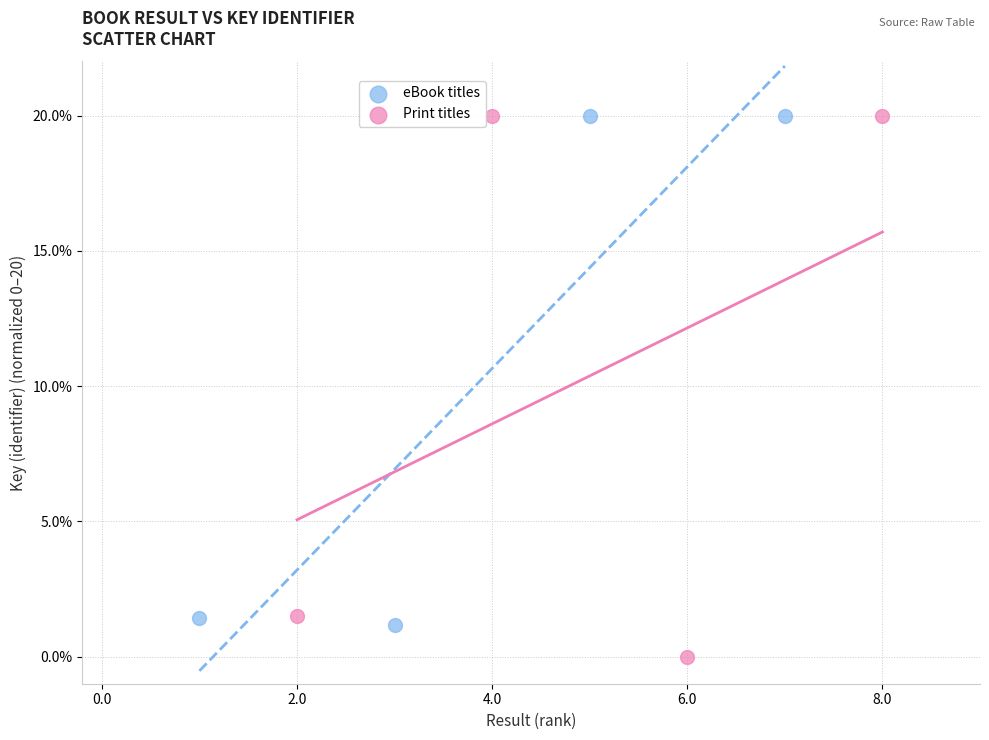

Which series contains the lowest Y value?

Print titles